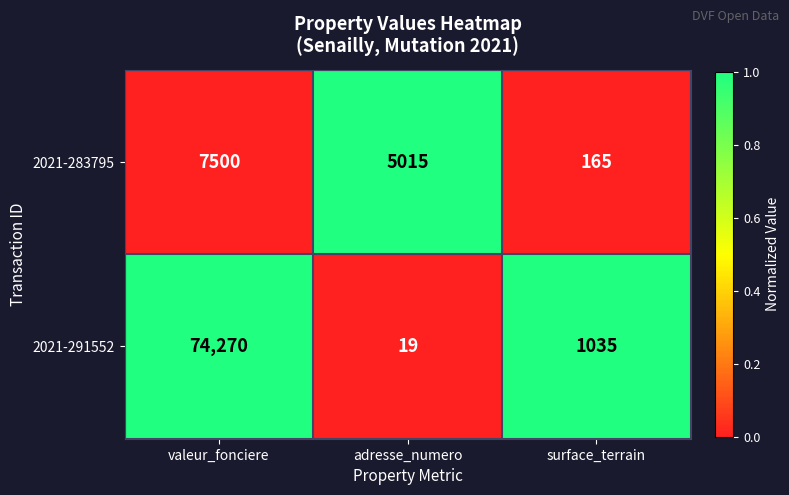

What is the difference between the highest and lowest values at surface_terrain?

870